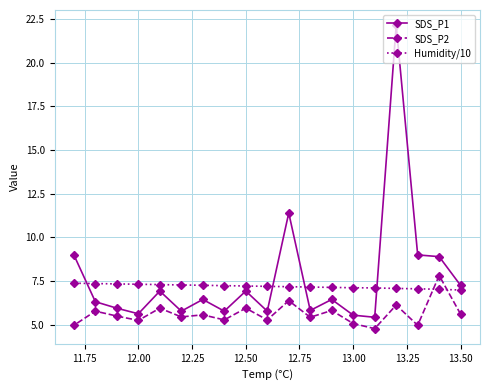

What is the total value across all series at 13.50?

19.8